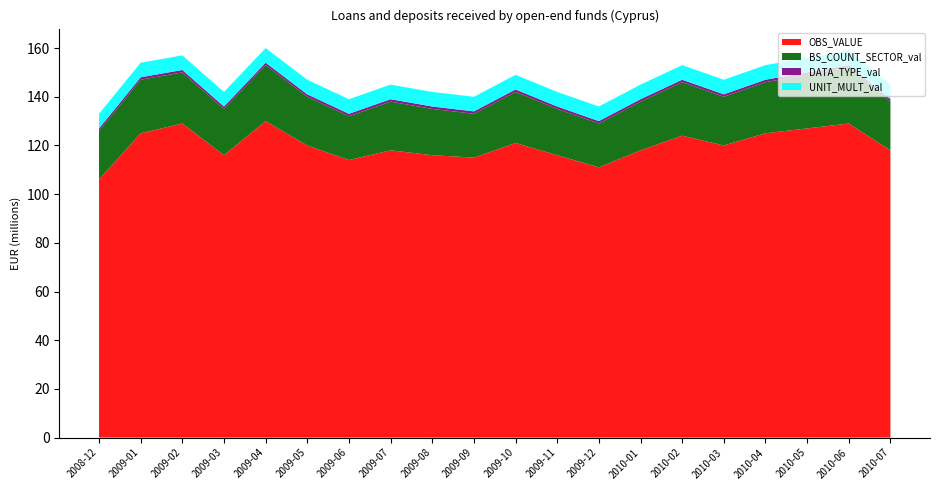

Reading left to right, transcribe all the data shown in this chart.

OBS_VALUE: 2008-12=106	2009-01=125	2009-02=129	2009-03=116	2009-04=130	2009-05=120	2009-06=114	2009-07=118	2009-08=116	2009-09=115	2009-10=121	2009-11=116	2009-12=111	2010-01=118	2010-02=124	2010-03=120	2010-04=125	2010-05=127	2010-06=129	2010-07=118
DATA_TYPE_val: 2008-12=1	2009-01=1	2009-02=1	2009-03=1	2009-04=1	2009-05=1	2009-06=1	2009-07=1	2009-08=1	2009-09=1	2009-10=1	2009-11=1	2009-12=1	2010-01=1	2010-02=1	2010-03=1	2010-04=1	2010-05=1	2010-06=1	2010-07=1
BS_COUNT_SECTOR_val: 2008-12=20	2009-01=22	2009-02=21	2009-03=19	2009-04=23	2009-05=20	2009-06=18	2009-07=20	2009-08=19	2009-09=18	2009-10=21	2009-11=19	2009-12=18	2010-01=20	2010-02=22	2010-03=20	2010-04=21	2010-05=22	2010-06=23	2010-07=20
UNIT_MULT_val: 2008-12=6	2009-01=6	2009-02=6	2009-03=6	2009-04=6	2009-05=6	2009-06=6	2009-07=6	2009-08=6	2009-09=6	2009-10=6	2009-11=6	2009-12=6	2010-01=6	2010-02=6	2010-03=6	2010-04=6	2010-05=6	2010-06=6	2010-07=6